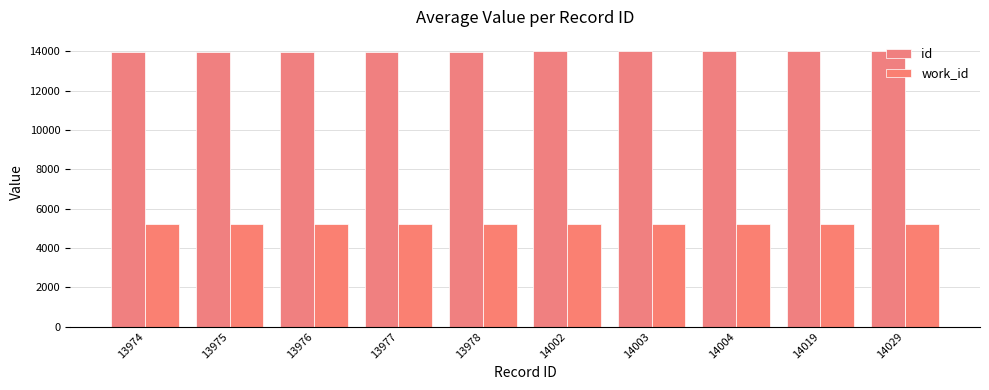

Reading left to right, extract all data points from this chart.

id: 13974	13975	13976	13977	13978	14002	14003	14004	14019	14029
work_id: 5197	5197	5197	5197	5197	5197	5197	5197	5197	5214